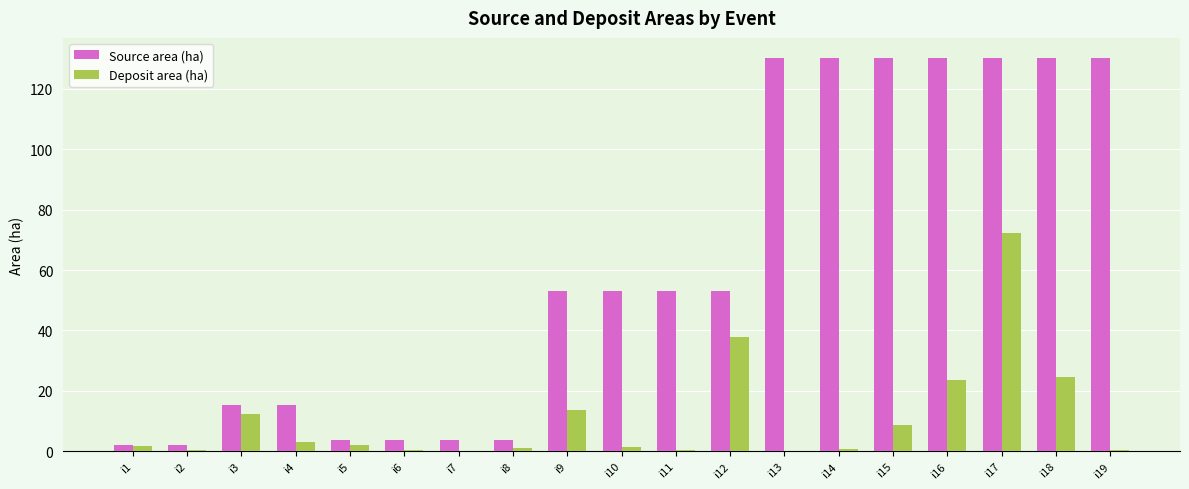

Which series has the largest total across all categories?

Source area (ha)